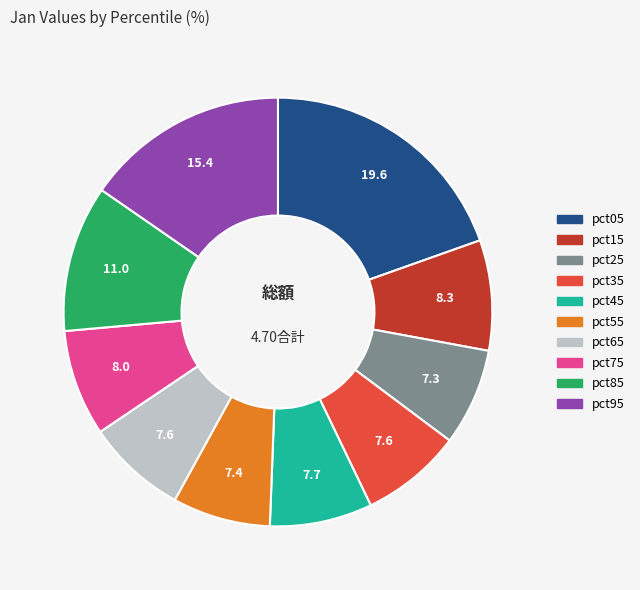

Do pct65 and pct45 together represent more than half of the pie?

No